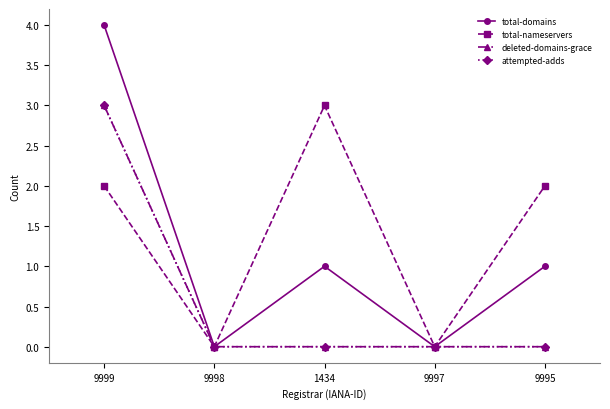

At which category is the sum across all series the highest?

9999